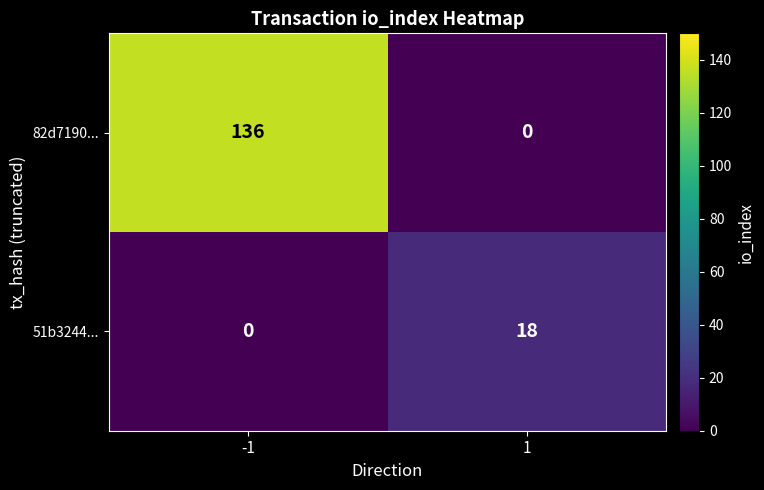

Which series has the widest spread of values?

82d7190...